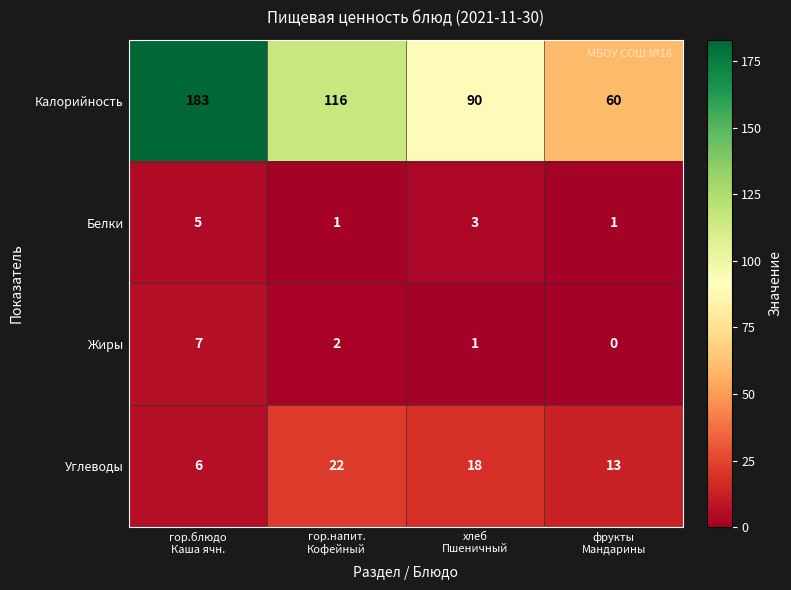

Reading left to right, transcribe all the data shown in this chart.

Калорийность: 183	116	90	60
Белки: 5	1	3	1
Жиры: 7	2	1	0
Углеводы: 6	22	18	13